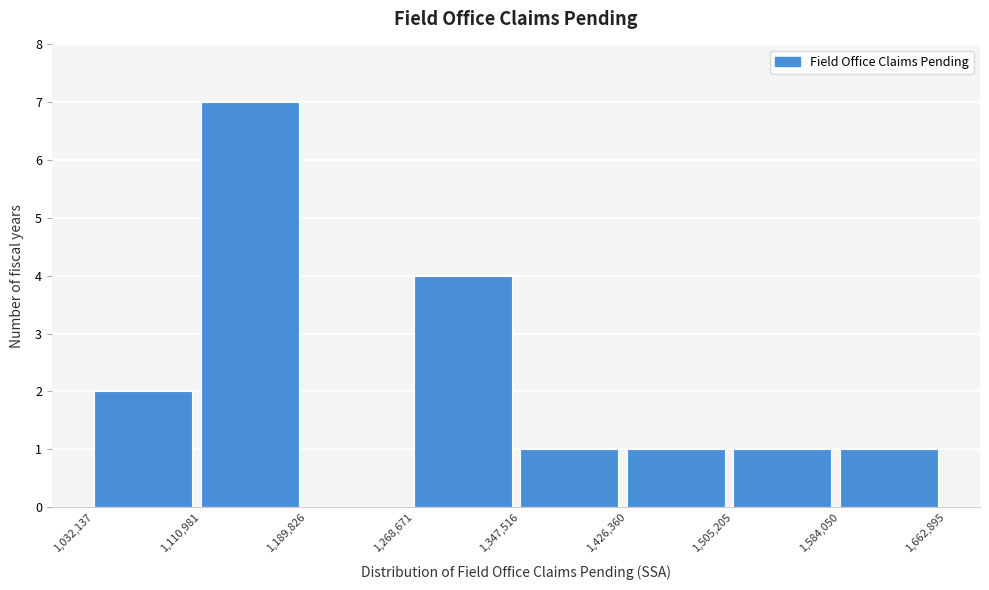

What is the height of the bar covering 1,110,981 to 1,189,826 on the x-axis? The values are not printed on the chart, so give them approximately, as read against the axis.

7